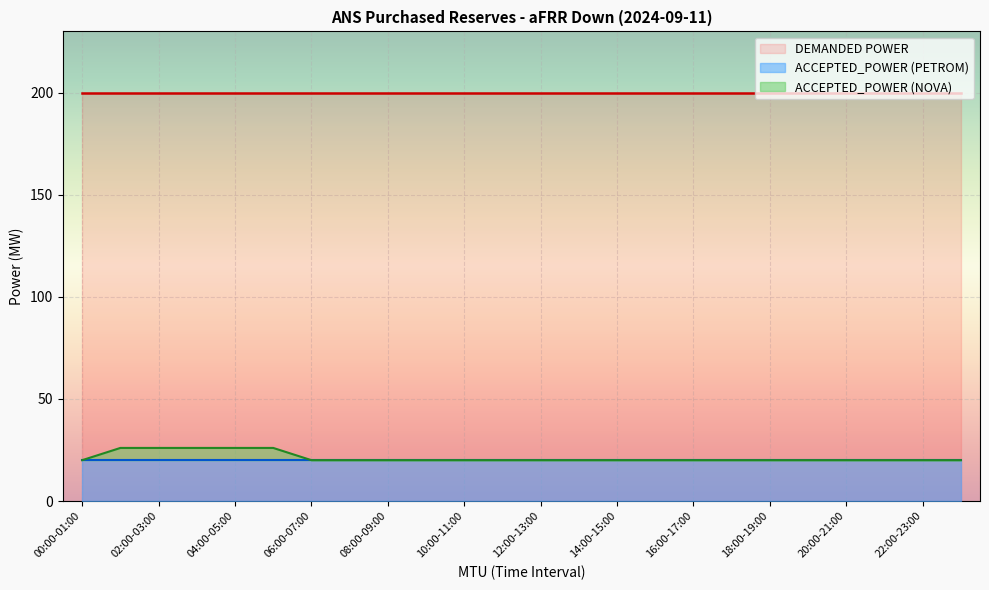

What is the spread (max minus min) of values at 16:00-17:00?

200